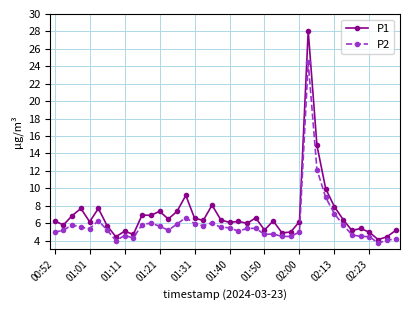

What is the sum of all P1 values?

280.5